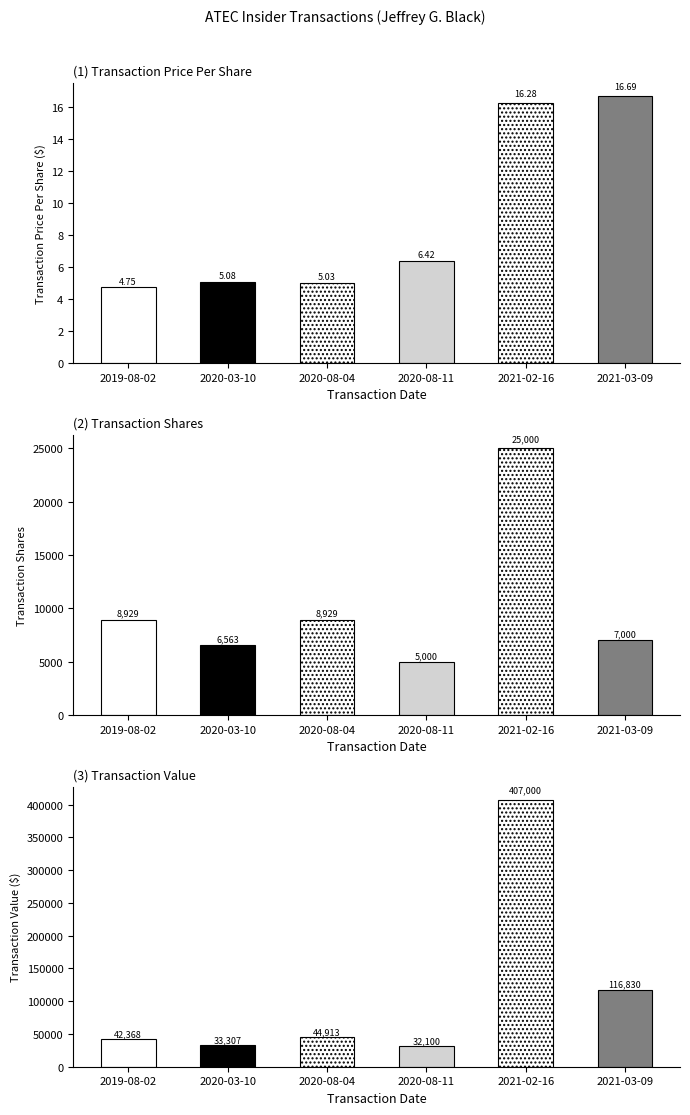

What is the label of the 1st bar from the left?

2019-08-02